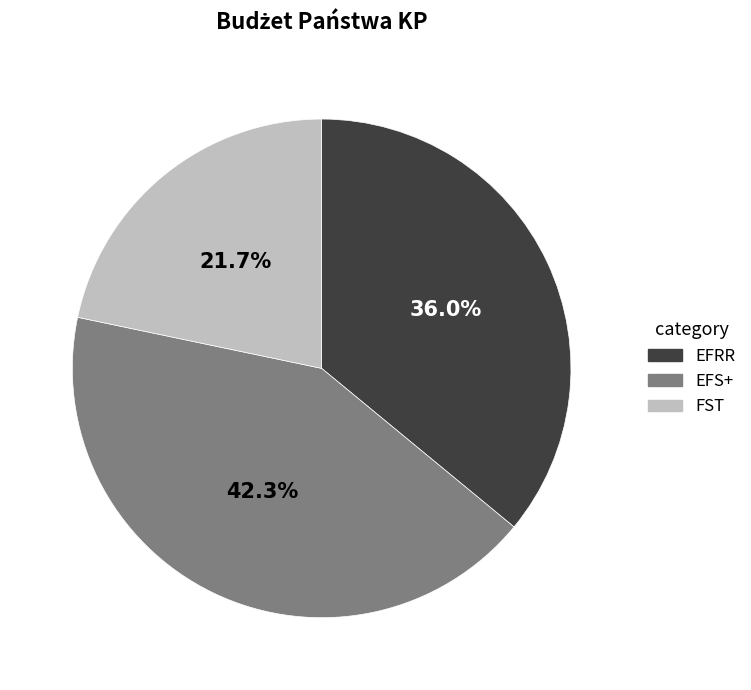

Is EFRR the majority of the pie?

No